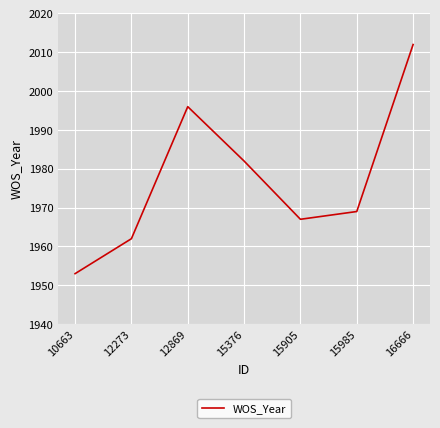

At which label does the data first exceed 1969?

12869